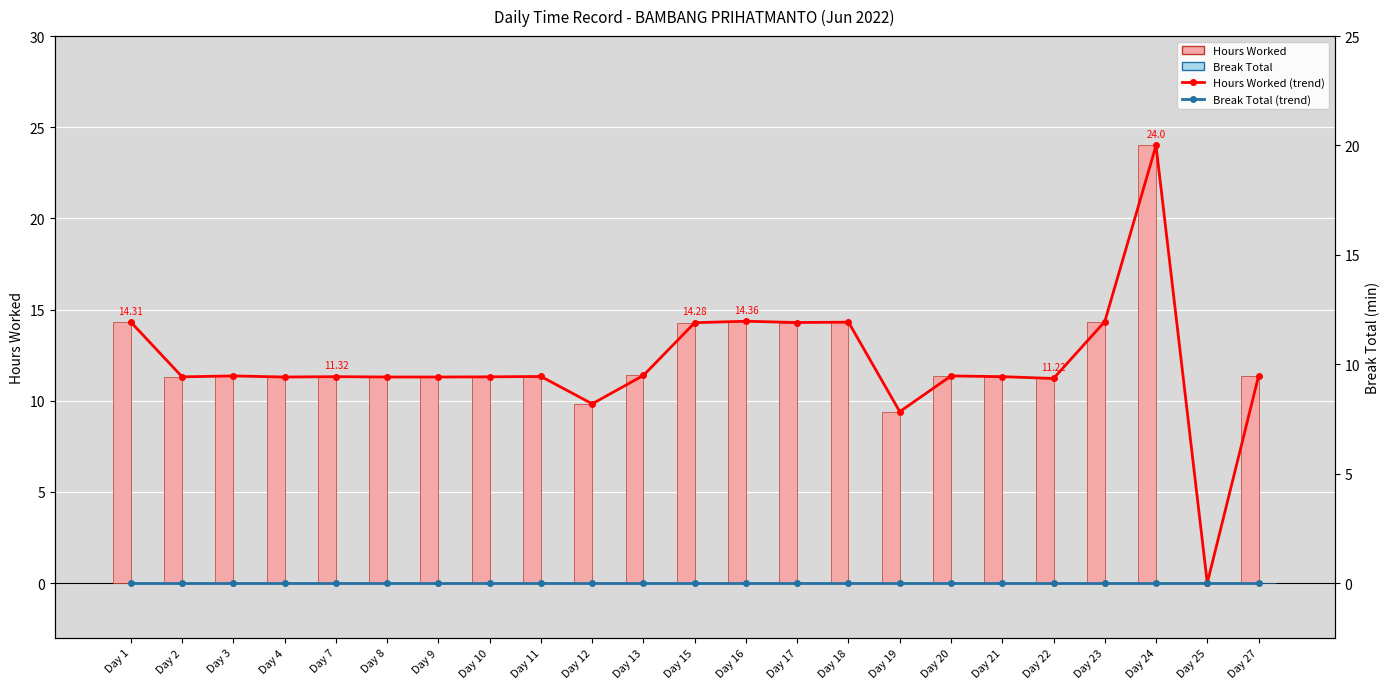

Which series has the largest total across all categories?

Hours Worked (trend)